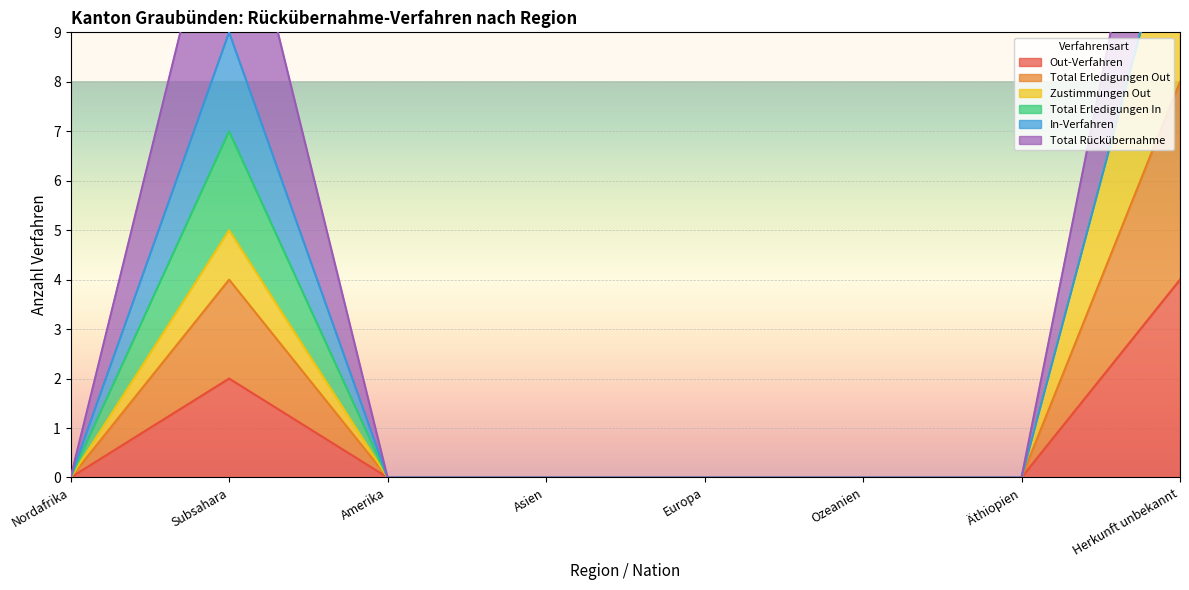

Is it true that Out-Verfahren equals 0 at Asien?

True